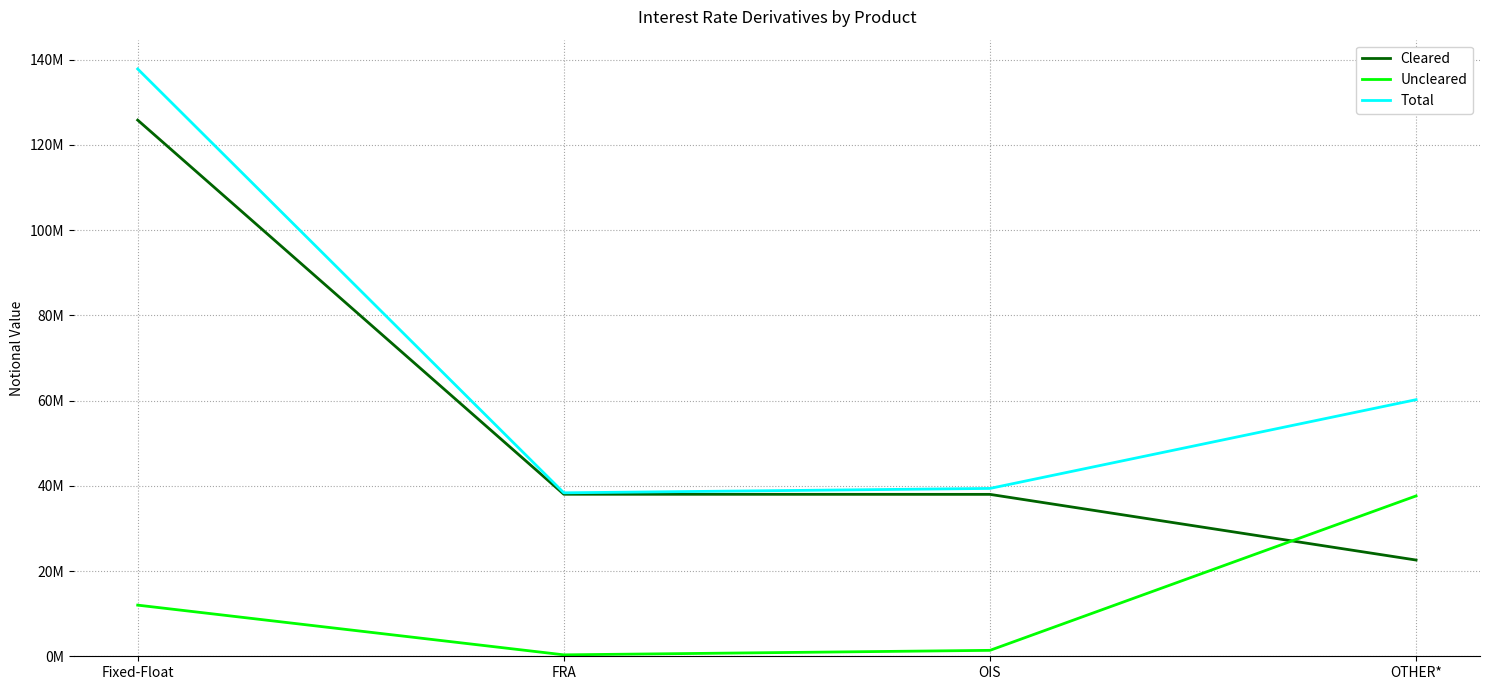

What is the difference between the highest and lowest values at OTHER*?

37630928